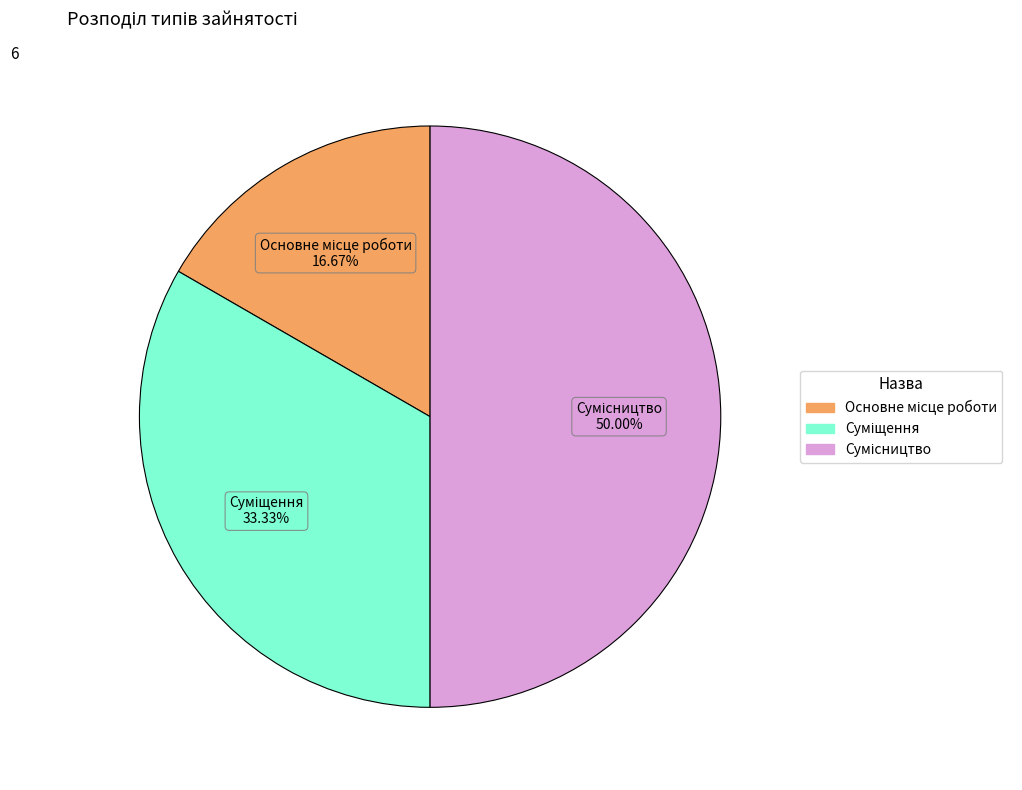

Does Суміщення account for over 50% of the chart?

No